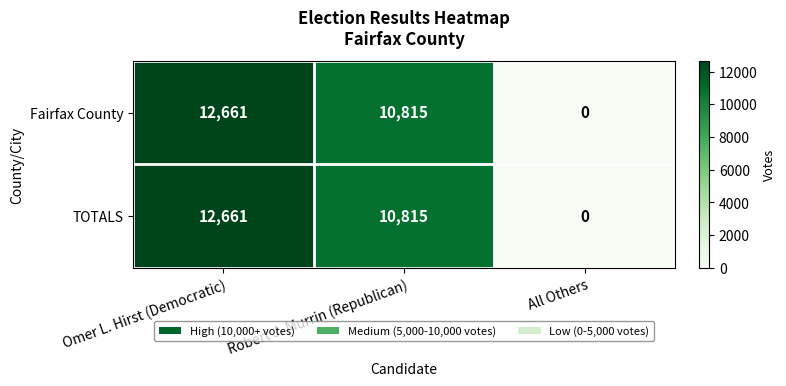

What is the average value of the TOTALS series?

7825